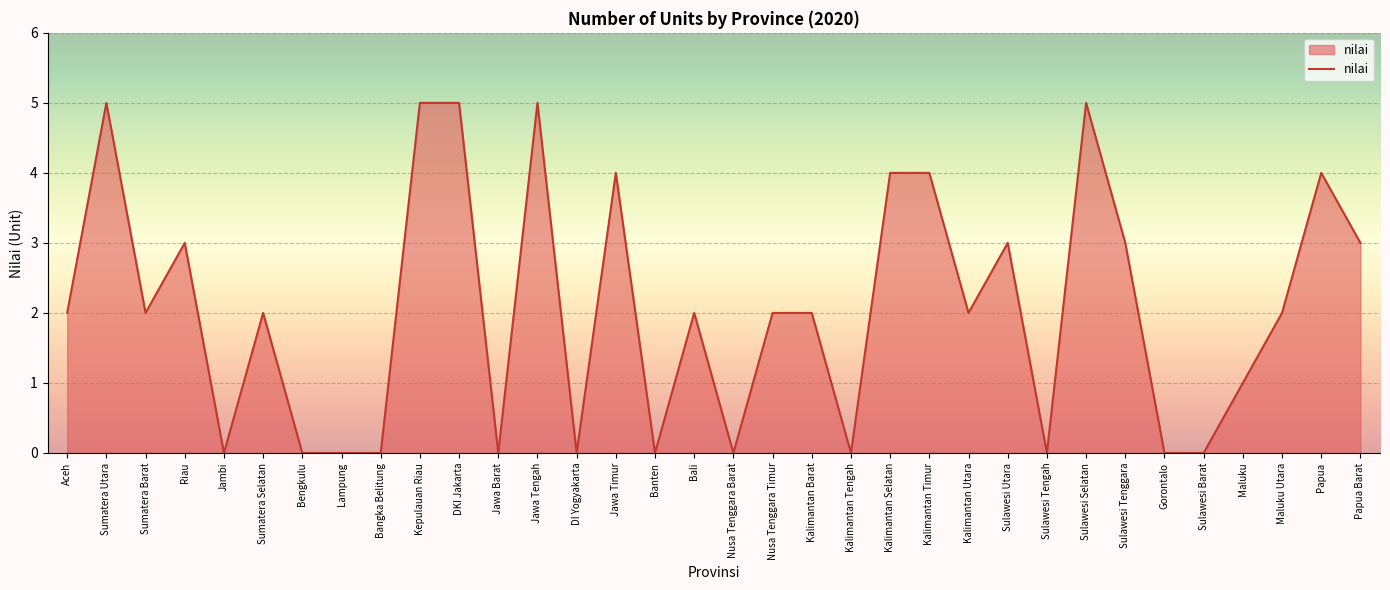

What is the maximum value shown in the chart?

5